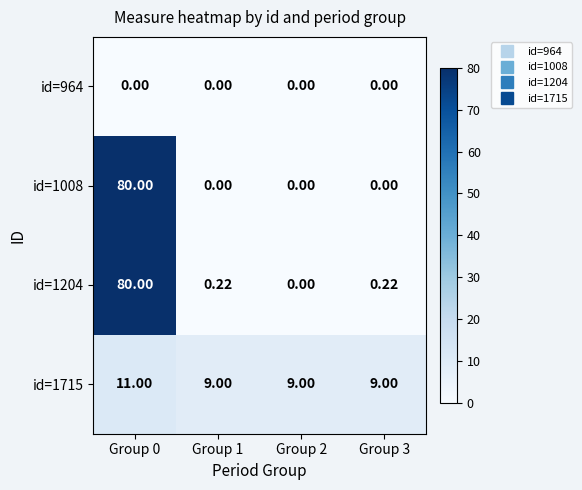

Is the value of id=1204 at Group 3 greater than the value of id=964 at Group 0?

Yes